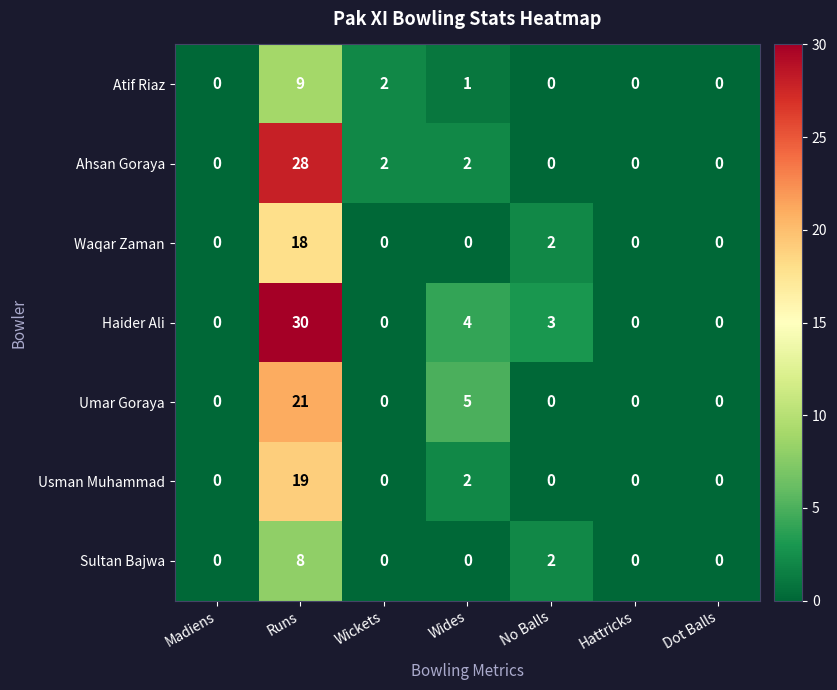

What is the spread (max minus min) of values at Runs?

22